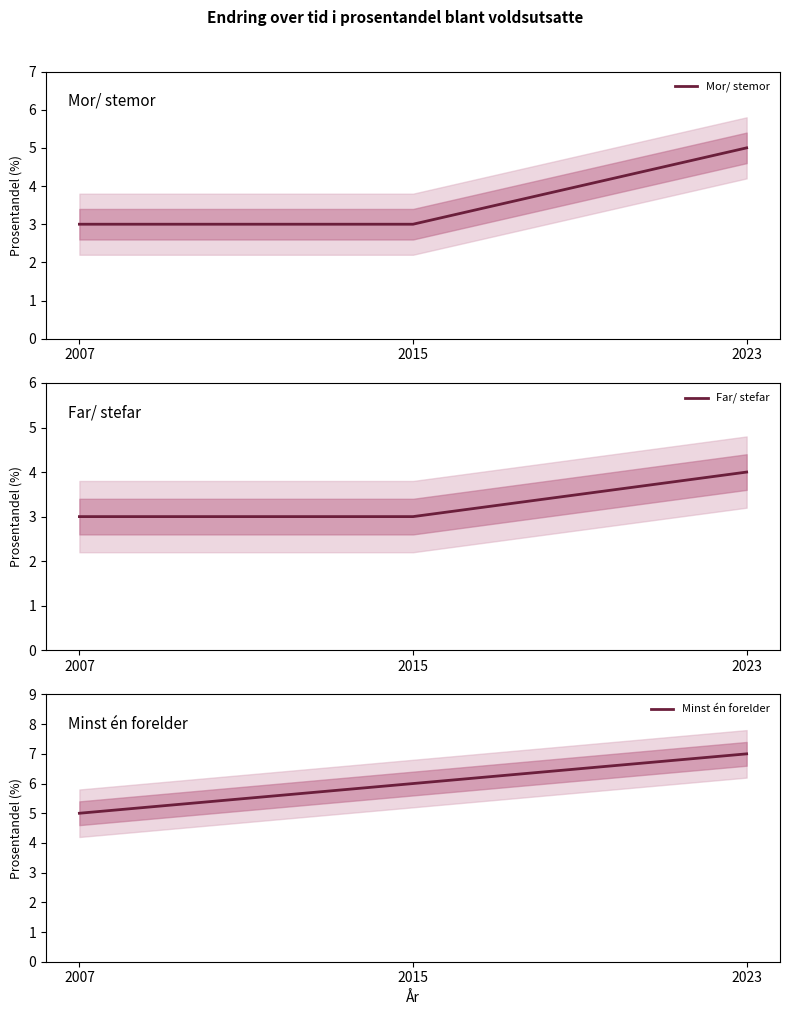

List the labels in order of Mor/ stemor value, largest first.

2023, 2007, 2015